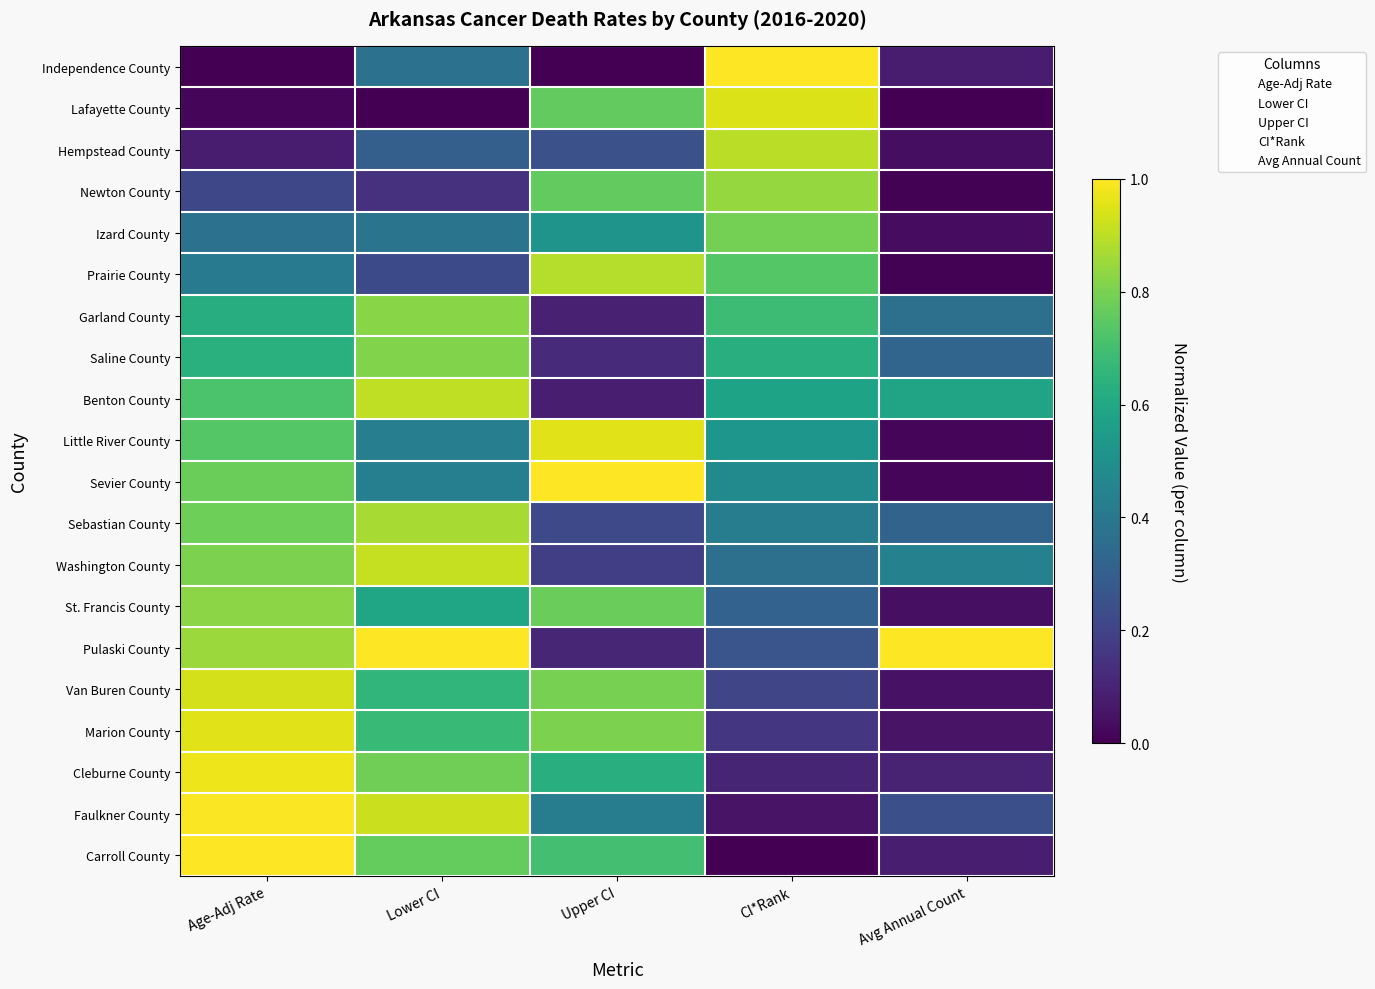

Which has a higher value, Avg Annual Count or Upper CI?

Avg Annual Count